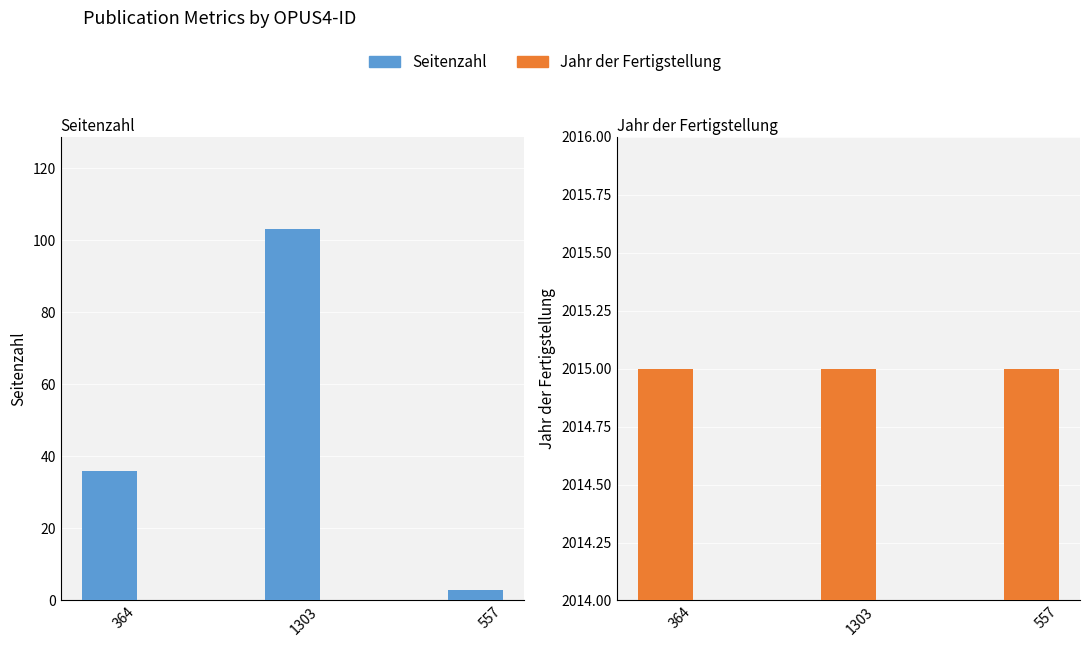

What is the label of the 3rd bar from the right?

364